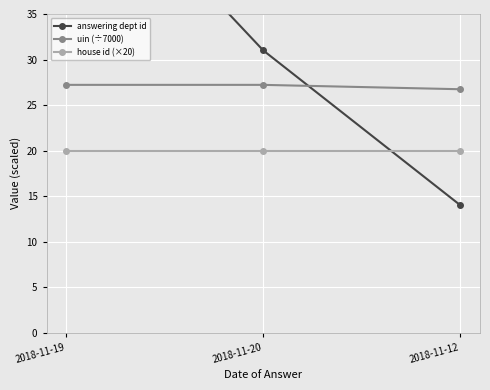

What is the lowest value of the uin (÷7000) series?

26.7